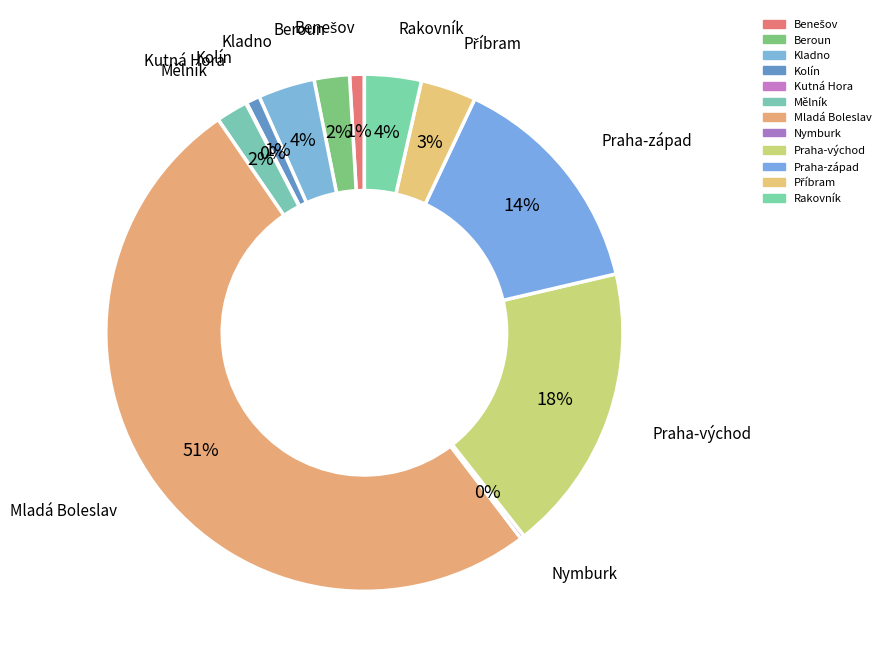

Which category has the smallest portion of the pie?

Kutná Hora